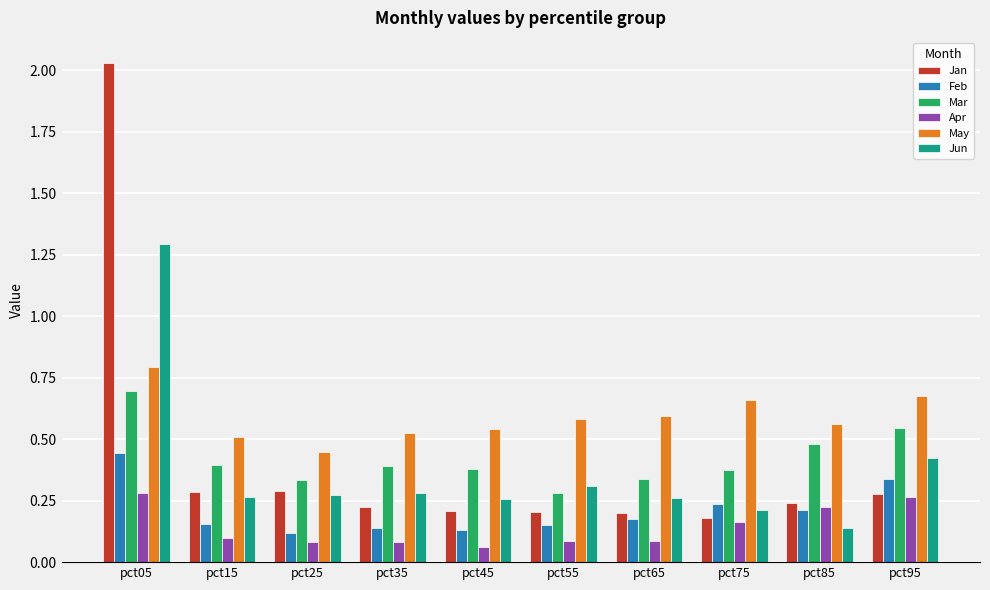

Is it true that Apr equals 0.0 at pct25?

False